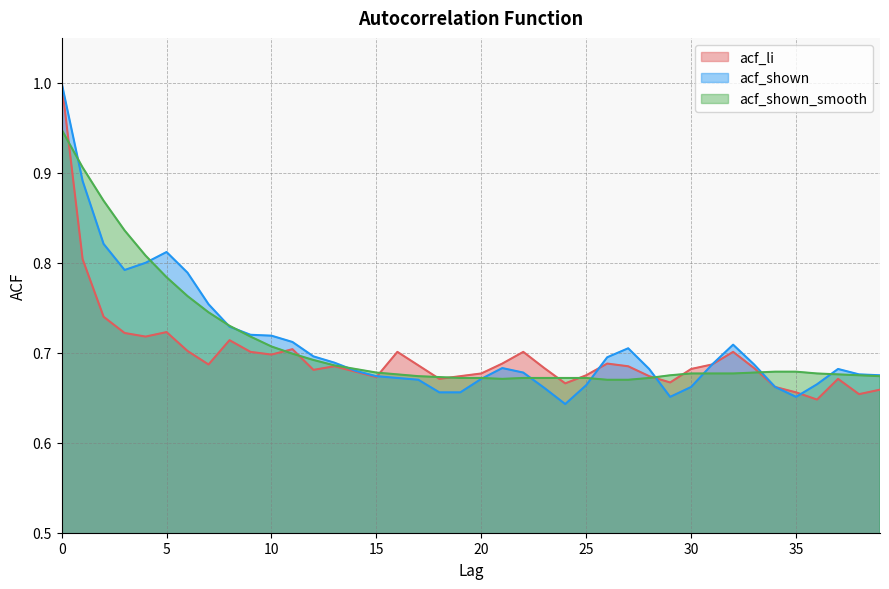

Reading left to right, what are all the values shown in this chart?

acf_li: 0=1.0	1=0.8	2=0.7	3=0.7	4=0.7	5=0.7	6=0.7	7=0.7	8=0.7	9=0.7	10=0.7	11=0.7	12=0.7	13=0.7	14=0.7	15=0.7	16=0.7	17=0.7	18=0.7	19=0.7	20=0.7	21=0.7	22=0.7	23=0.7	24=0.7	25=0.7	26=0.7	27=0.7	28=0.7	29=0.7	30=0.7	31=0.7	32=0.7	33=0.7	34=0.7	35=0.7	36=0.6	37=0.7	38=0.7	39=0.7
acf_shown: 0=1.0	1=0.9	2=0.8	3=0.8	4=0.8	5=0.8	6=0.8	7=0.8	8=0.7	9=0.7	10=0.7	11=0.7	12=0.7	13=0.7	14=0.7	15=0.7	16=0.7	17=0.7	18=0.7	19=0.7	20=0.7	21=0.7	22=0.7	23=0.7	24=0.6	25=0.7	26=0.7	27=0.7	28=0.7	29=0.7	30=0.7	31=0.7	32=0.7	33=0.7	34=0.7	35=0.7	36=0.7	37=0.7	38=0.7	39=0.7
acf_shown_smooth: 0=0.9	1=0.9	2=0.9	3=0.8	4=0.8	5=0.8	6=0.8	7=0.7	8=0.7	9=0.7	10=0.7	11=0.7	12=0.7	13=0.7	14=0.7	15=0.7	16=0.7	17=0.7	18=0.7	19=0.7	20=0.7	21=0.7	22=0.7	23=0.7	24=0.7	25=0.7	26=0.7	27=0.7	28=0.7	29=0.7	30=0.7	31=0.7	32=0.7	33=0.7	34=0.7	35=0.7	36=0.7	37=0.7	38=0.7	39=0.7